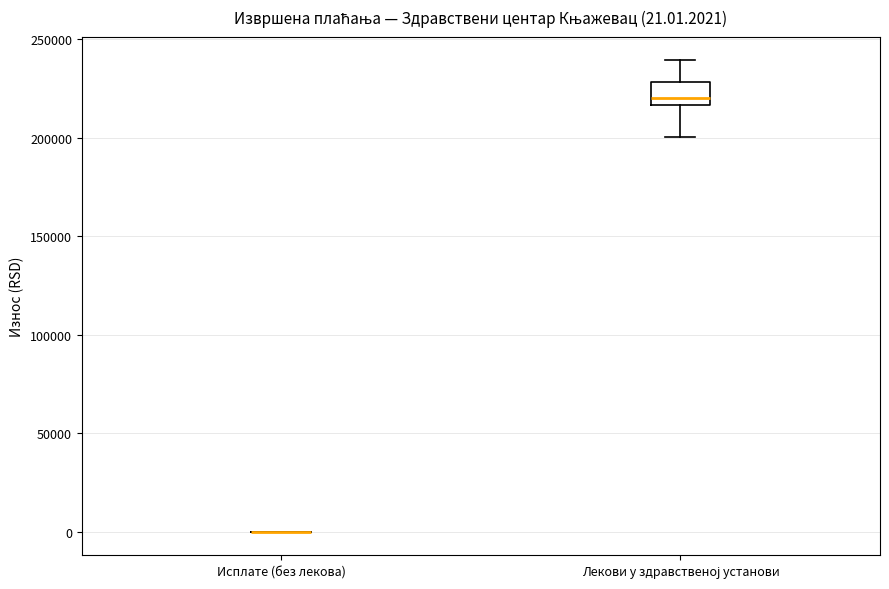

Comparing the boxes themselves (not the whiskers), which one is the tallest?

Лекови у здравственој установи